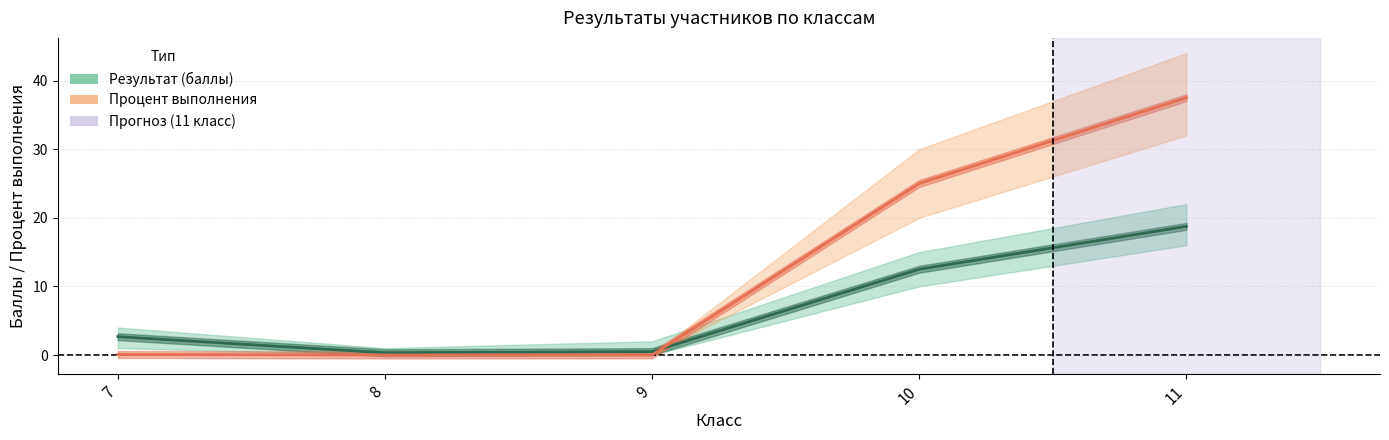

Is this an area chart (filled region under the line)?

No